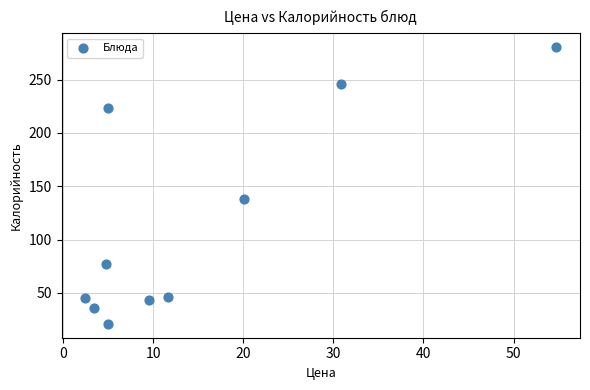

What Y value in the scatter plot is closest to 150?

138.0